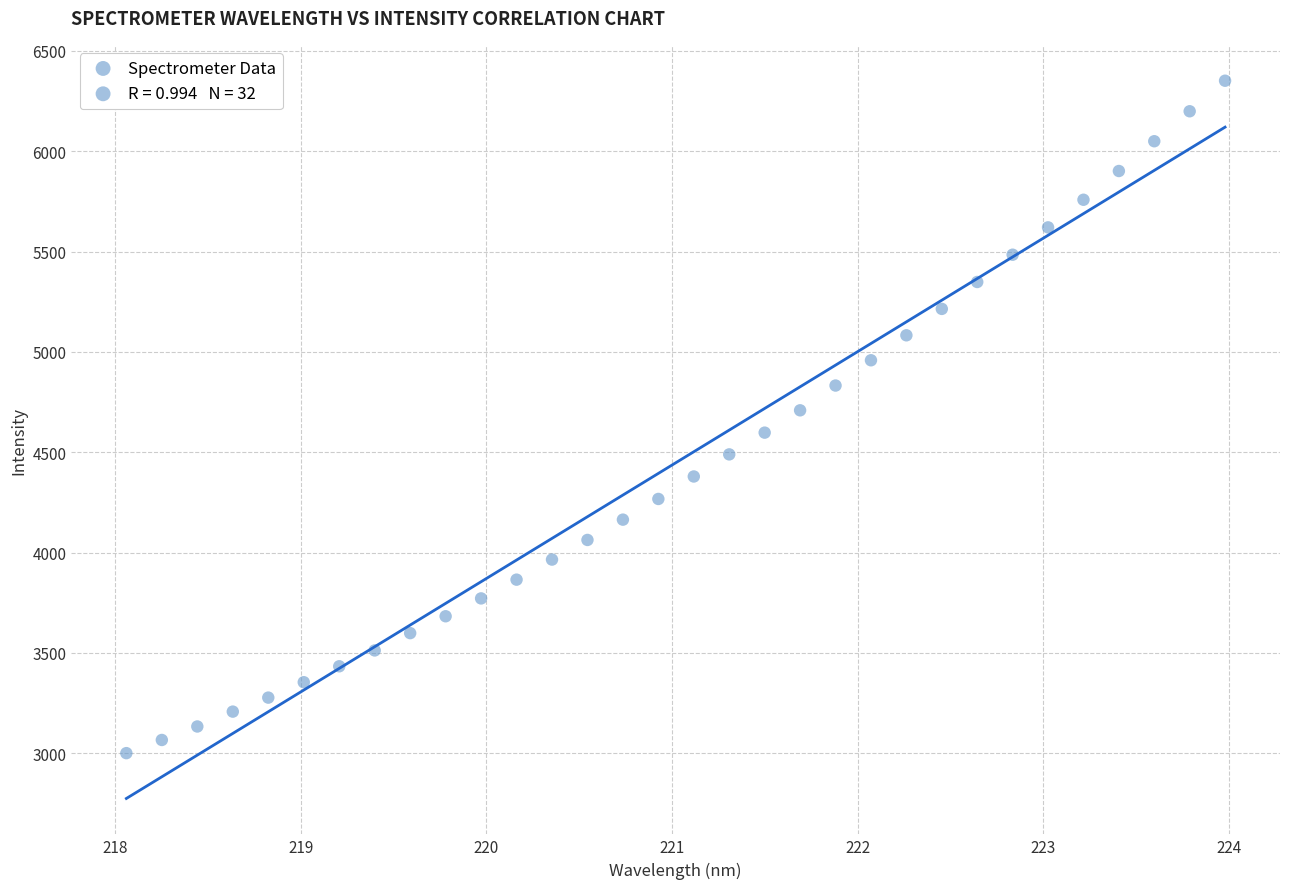

What is the range of Y values (max minus min)?

3351.3